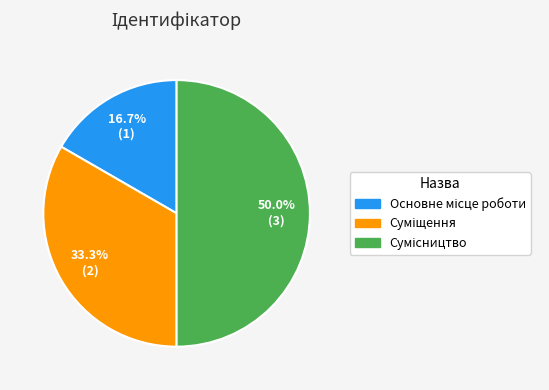

True or false: Сумісництво accounts for 64% of the total.

False